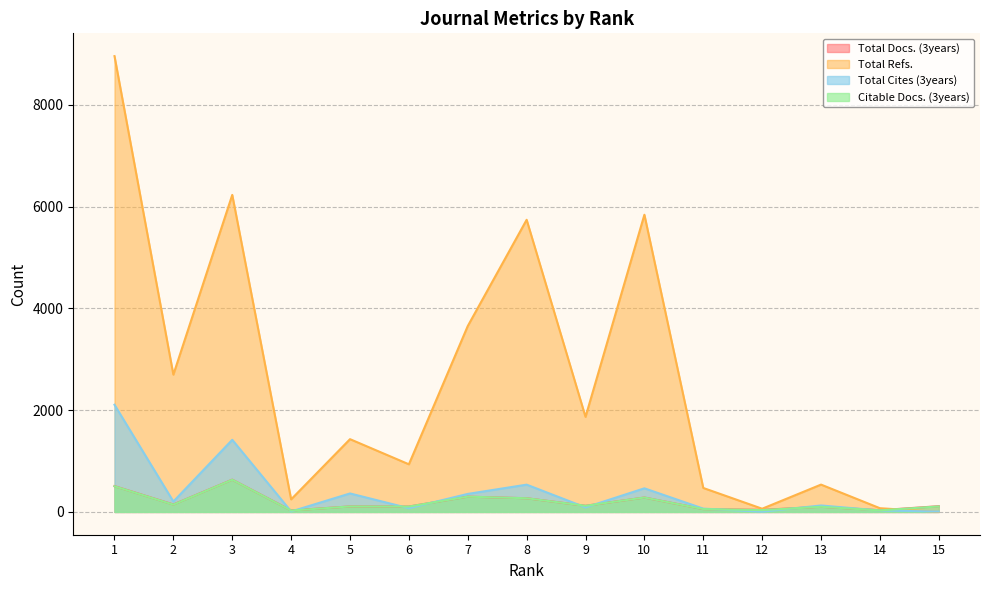

Which series has the largest total across all categories?

Total Refs.